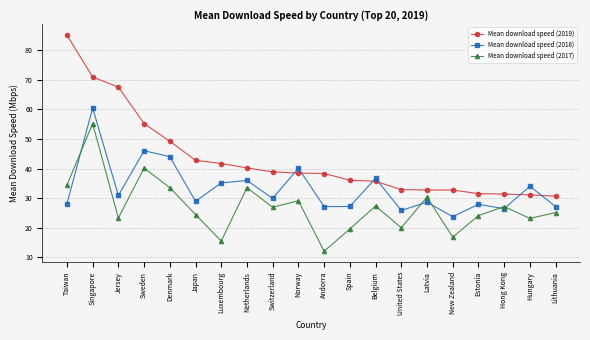

True or false: Mean download speed (2017) has more than 1 points higher than both neighbors.

True